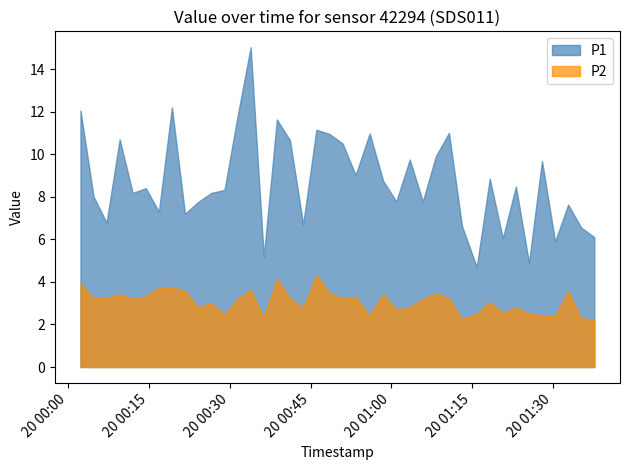

How many categories are shown in the chart?

40